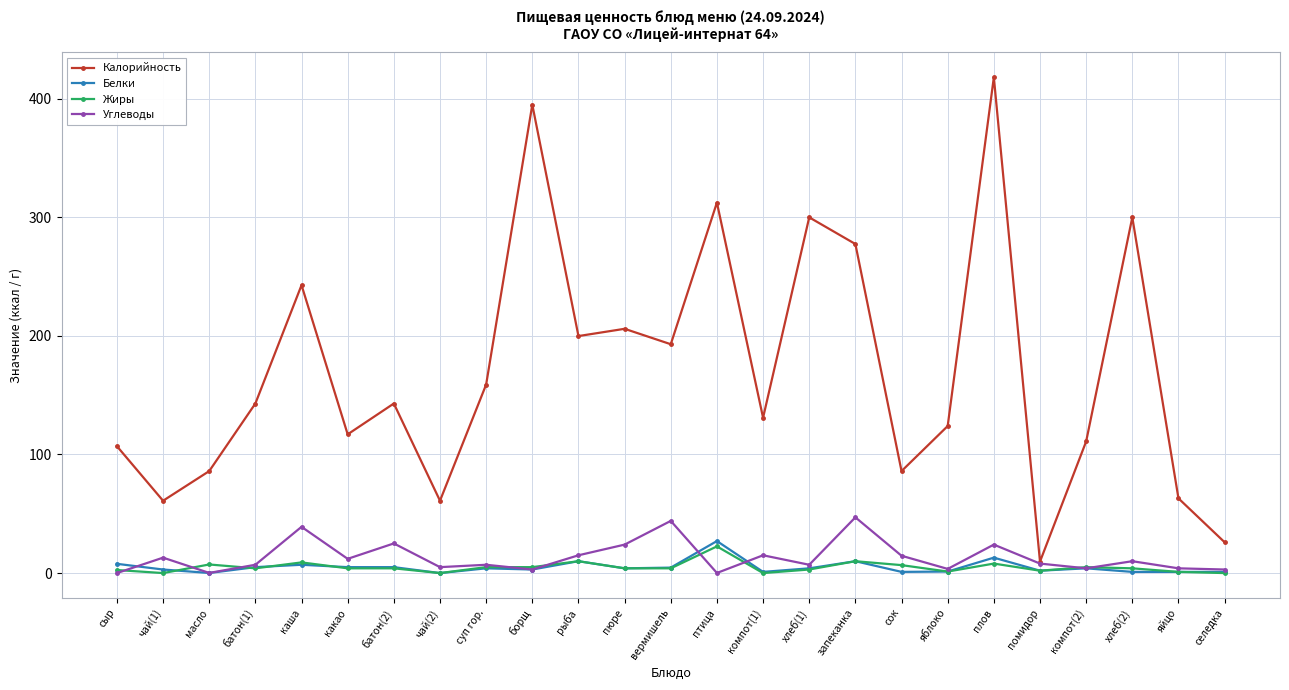

At which category is the sum across all series the highest?

плов